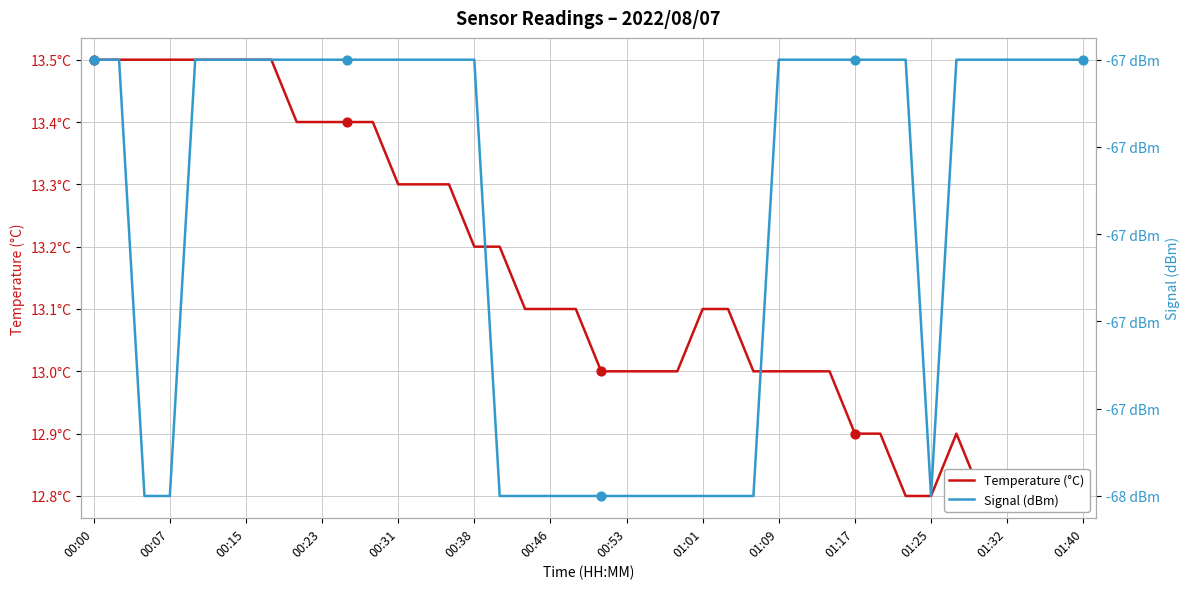

At how many categories does at least one series exceed -23?

40